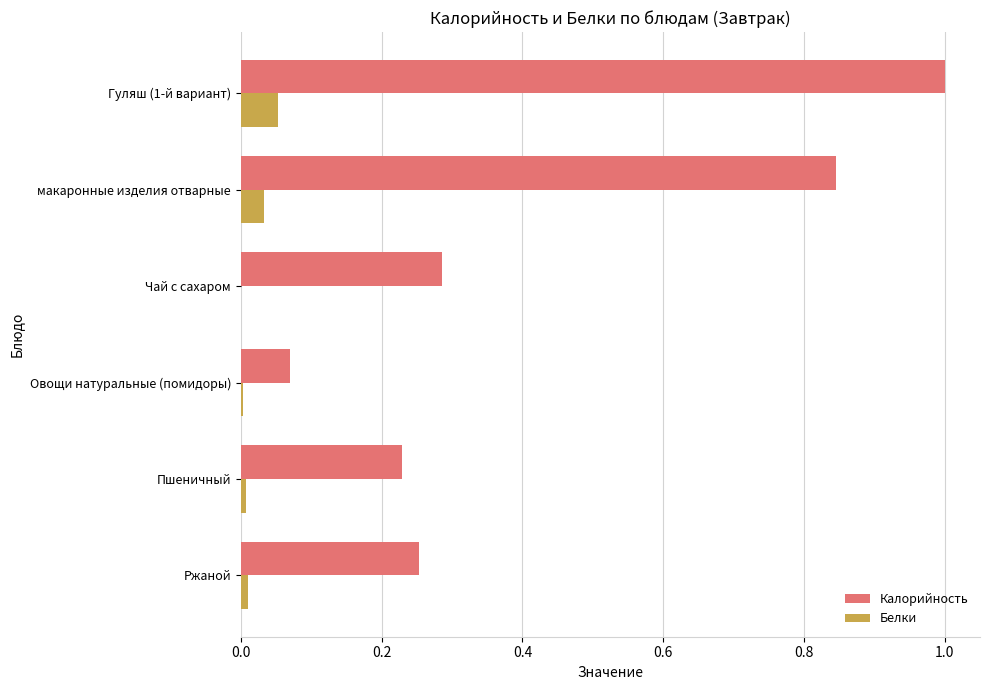

Is the value of Калорийность at макаронные изделия отварные greater than the value of Белки at Гуляш (1-й вариант)?

Yes